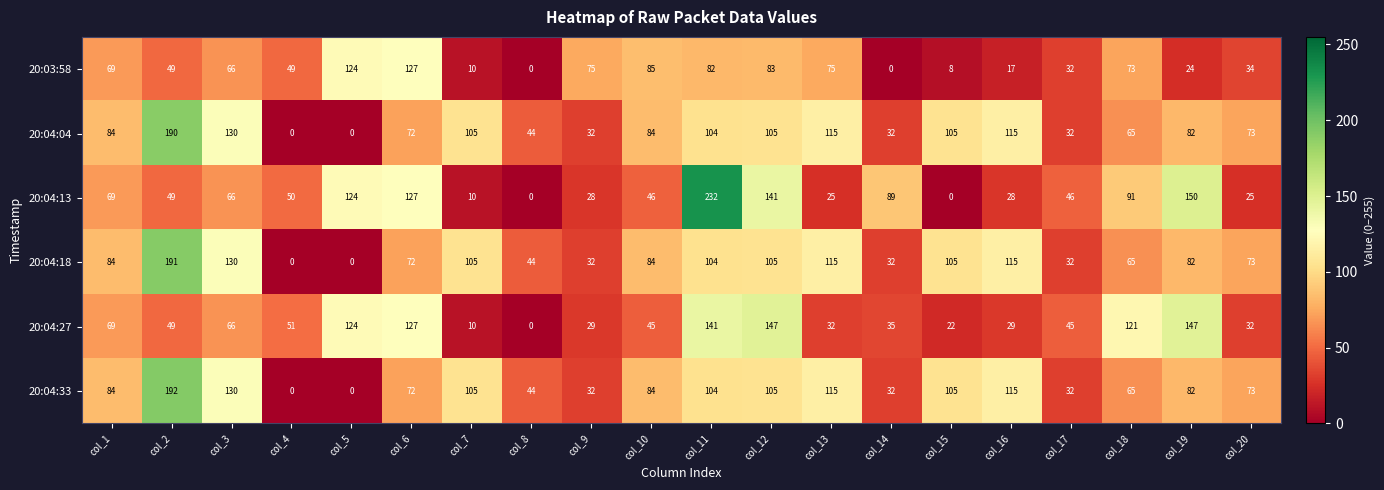

Which series has the largest range (max minus min)?

20:04:13